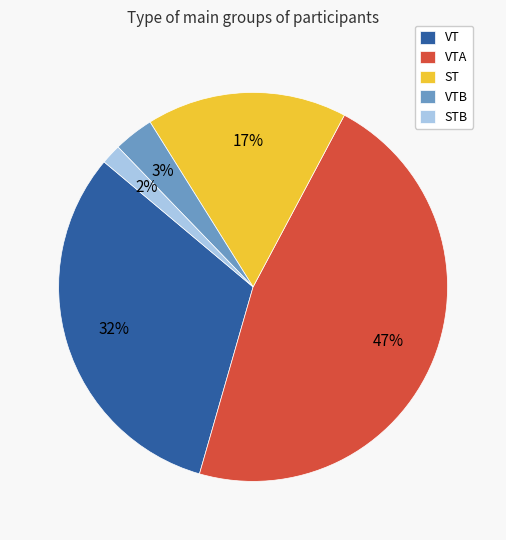

The VTA slice represents 17% of the pie. True or false?

False